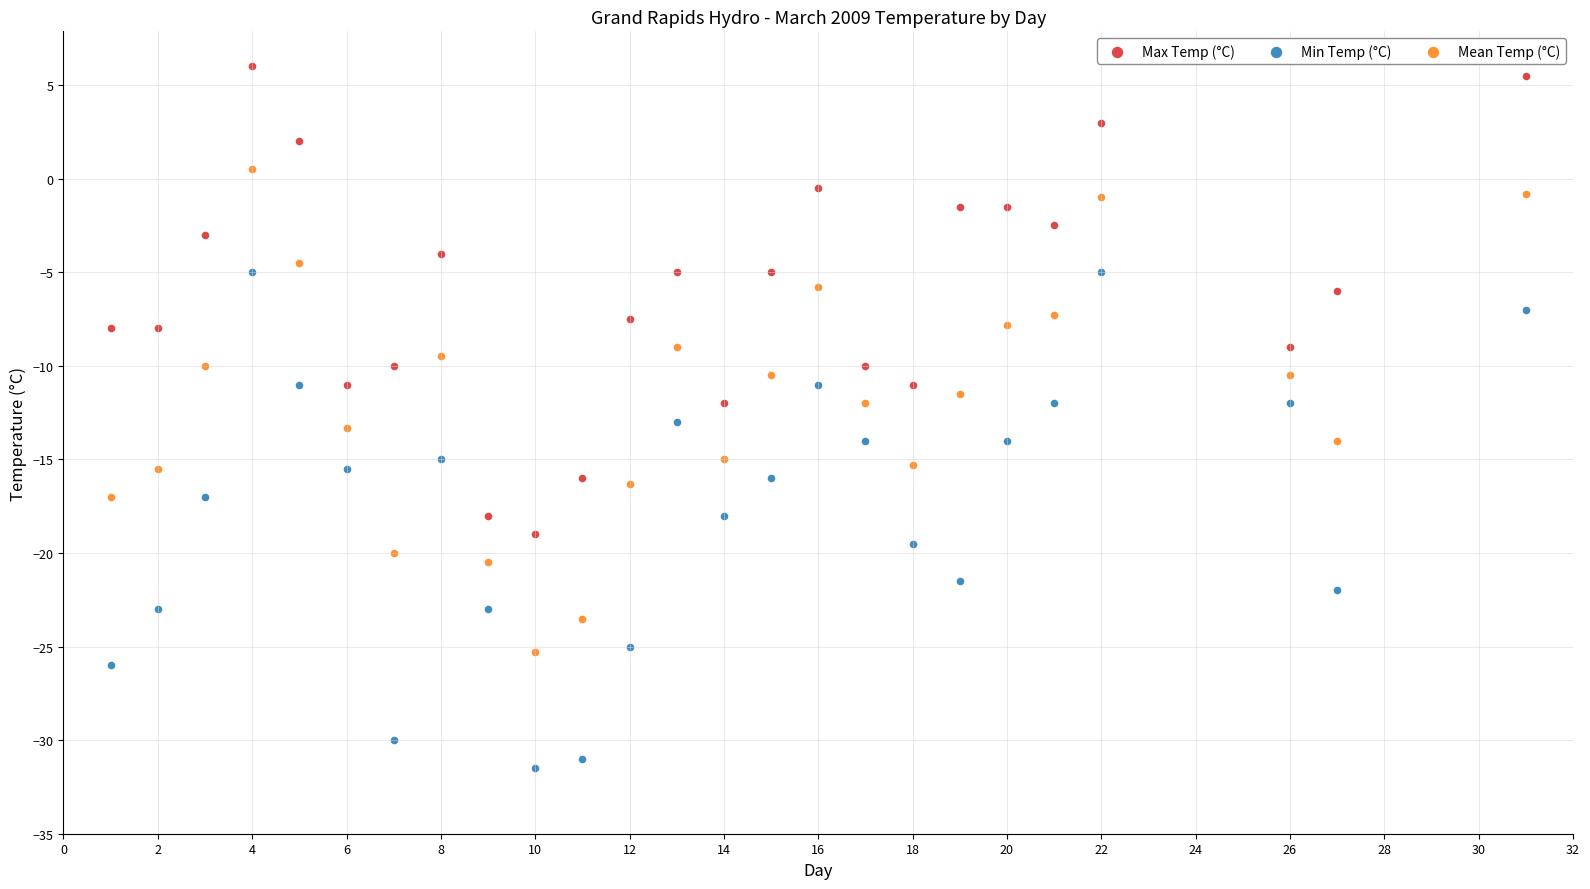

Which series has the widest spread of Y values?

Min Temp (°C)